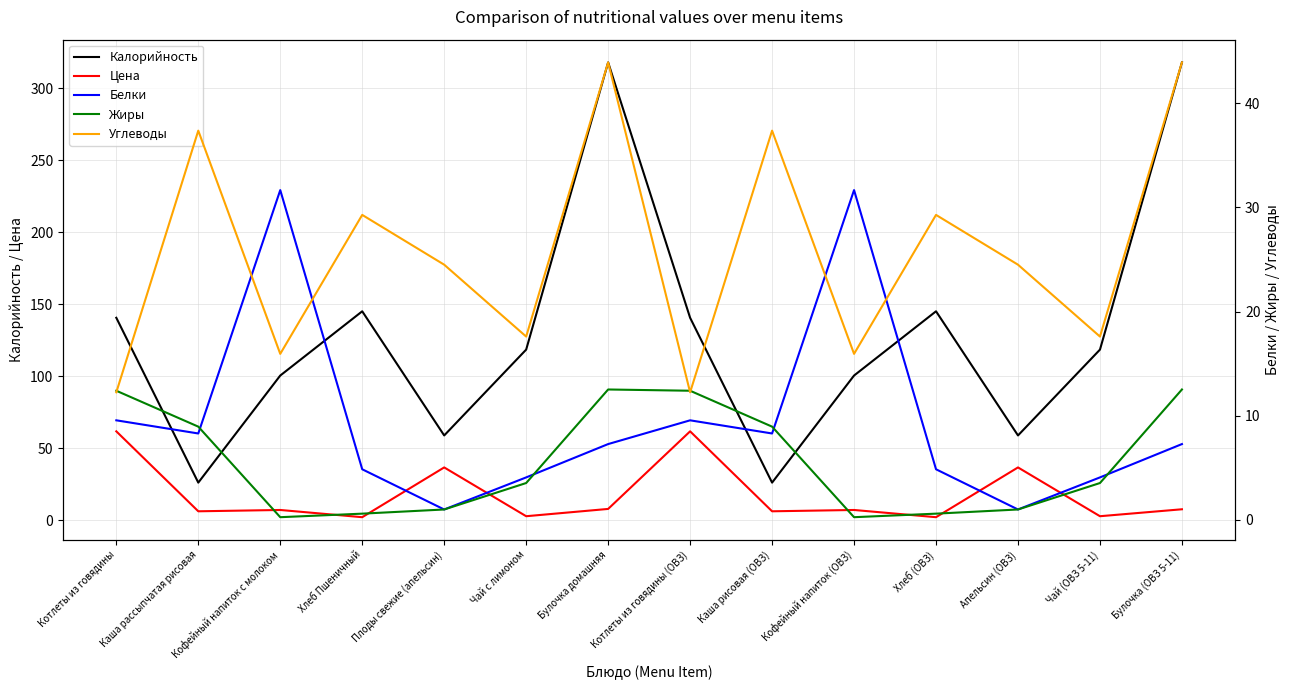

Is this an area chart (filled region under the line)?

No